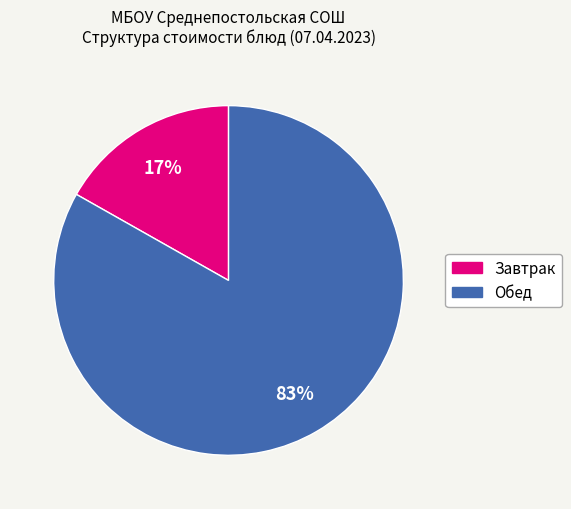

Does any single category account for the majority?

Yes